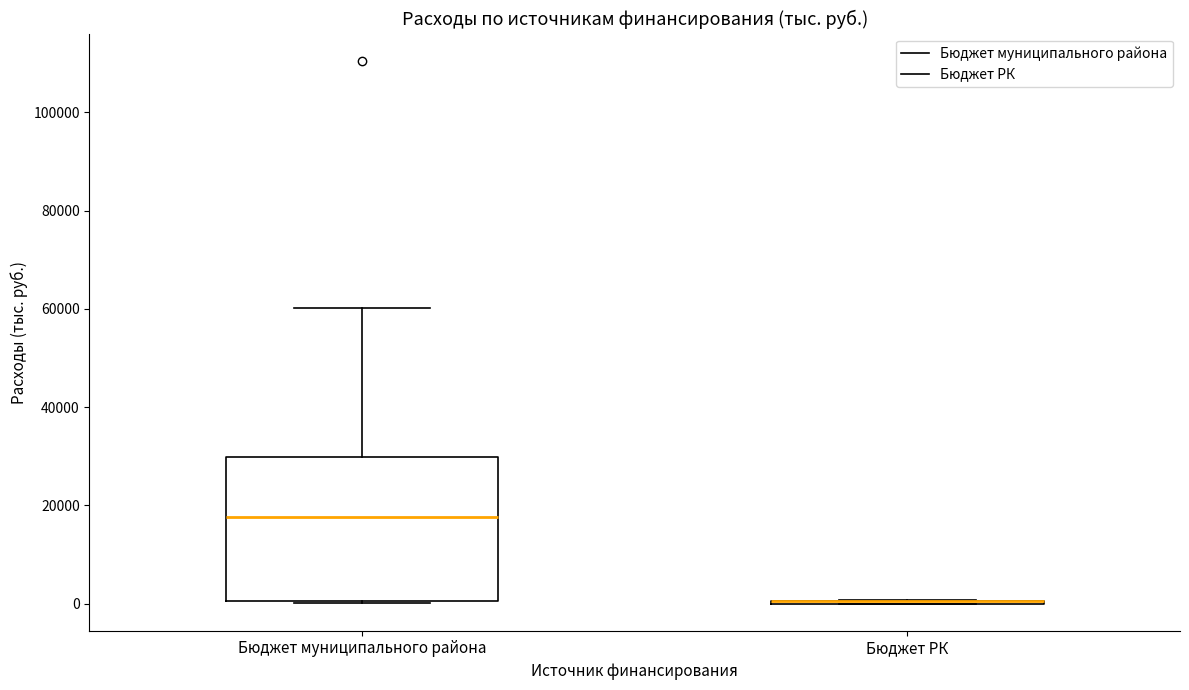

Where is the lower edge of the box for Бюджет муниципального района on the y-axis? The values are not printed on the chart, so give them approximately, as read against the axis.

0